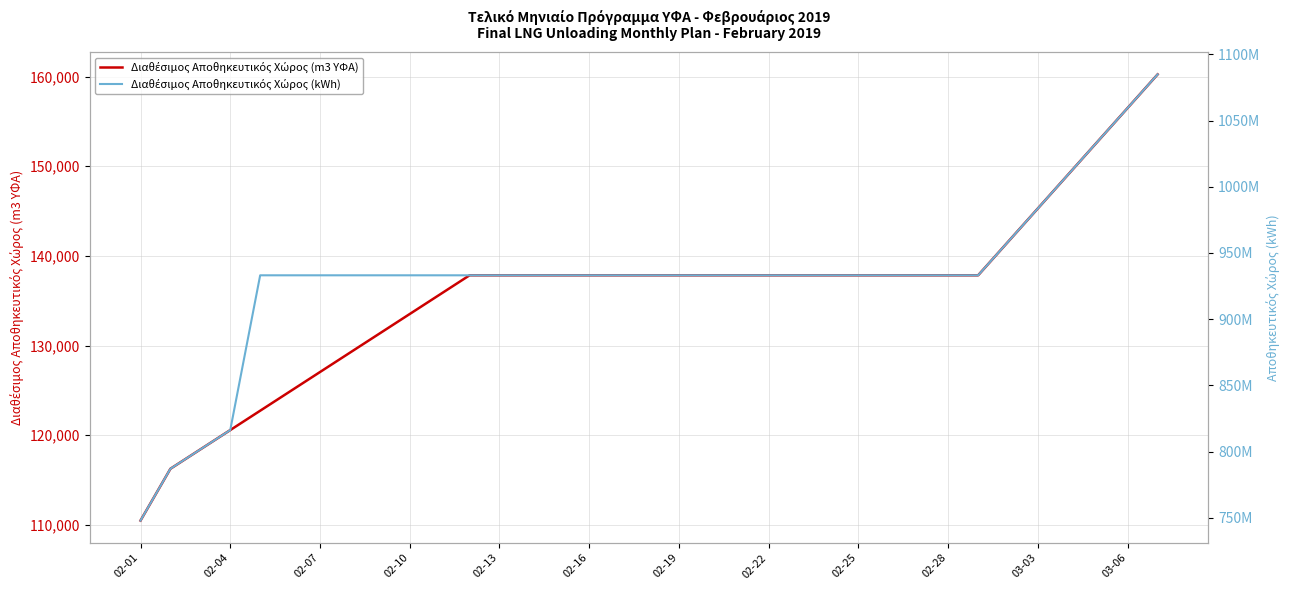

What is the sum of all Διαθέσιμος Αποθηκευτικός Χώρος (kWh) values?

32610584102.0